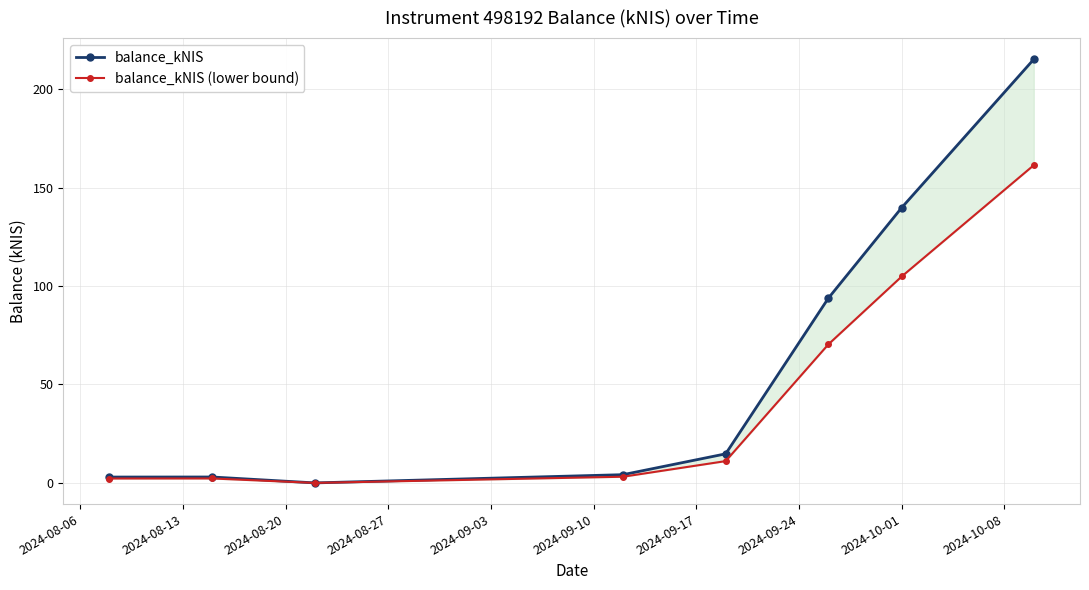

At 2024-09-24, list the series in order from smallest to largest.

balance_kNIS (lower bound), balance_kNIS